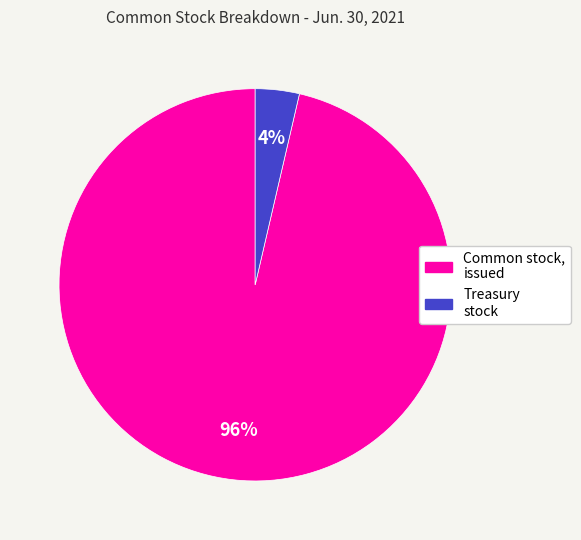

Which category has the biggest portion of the pie?

Common stock, issued